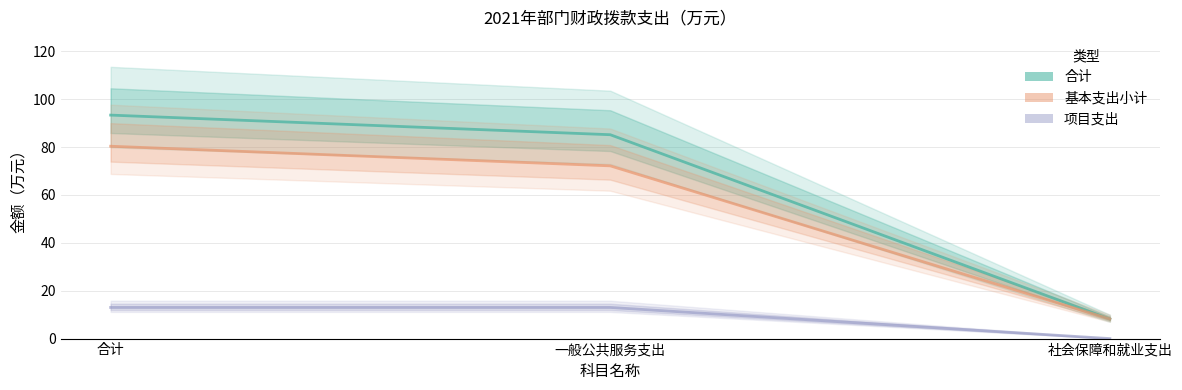

Reading left to right, transcribe all the data shown in this chart.

合计: 93.3	85.1	8.2
基本支出小计: 80.3	72.1	8.2
项目支出: 13.0	13.0	0.0